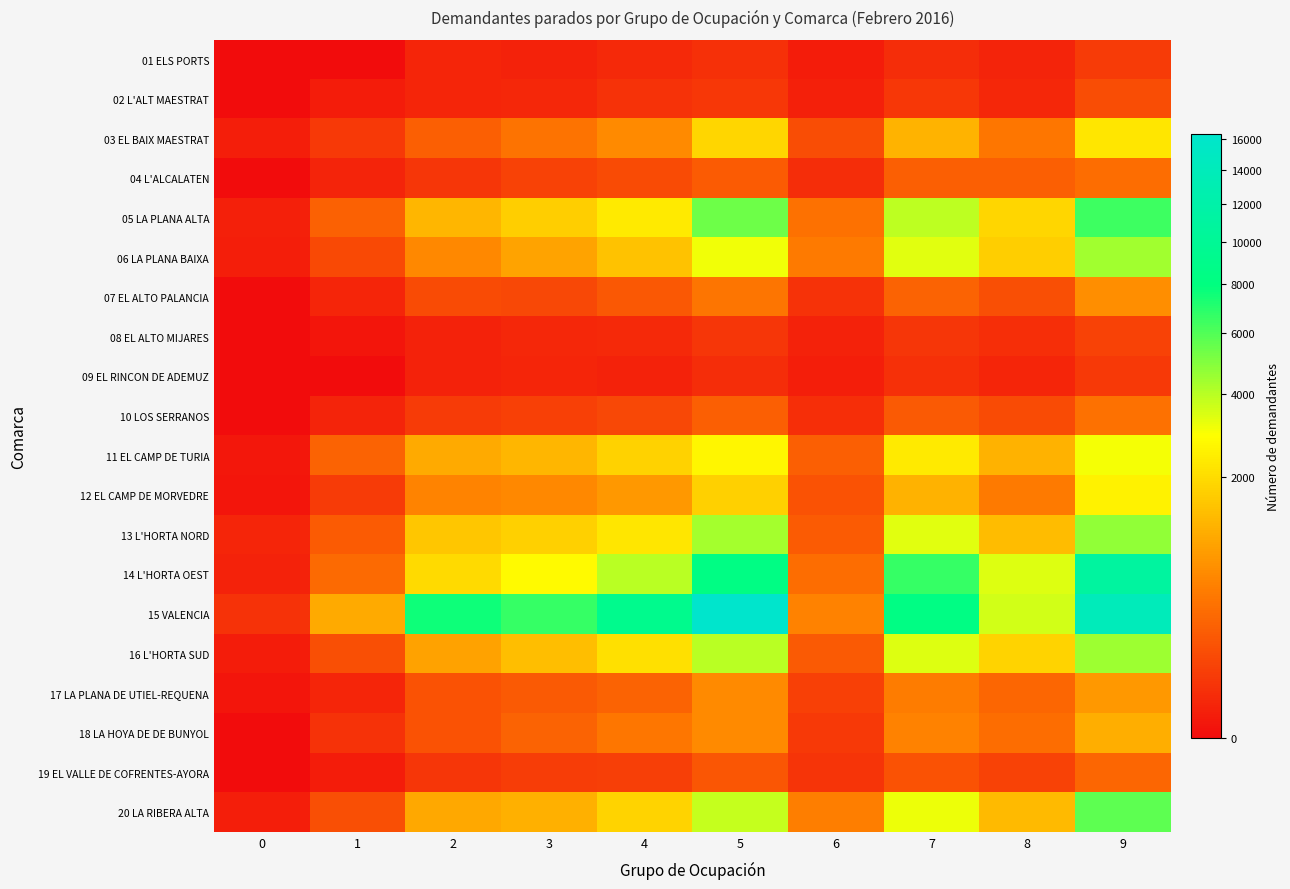

At 2, list the series in order from smallest to largest.

09 EL RINCON DE ADEMUZ, 08 EL ALTO MIJARES, 01 ELS PORTS, 02 L'ALT MAESTRAT, 04 L'ALCALATEN, 19 EL VALLE DE COFRENTES-AYORA, 10 LOS SERRANOS, 07 EL ALTO PALANCIA, 17 LA PLANA DE UTIEL-REQUENA, 18 LA HOYA DE DE BUNYOL, 03 EL BAIX MAESTRAT, 12 EL CAMP DE MORVEDRE, 06 LA PLANA BAIXA, 16 L'HORTA SUD, 20 LA RIBERA ALTA, 11 EL CAMP DE TURIA, 05 LA PLANA ALTA, 13 L'HORTA NORD, 14 L'HORTA OEST, 15 VALENCIA